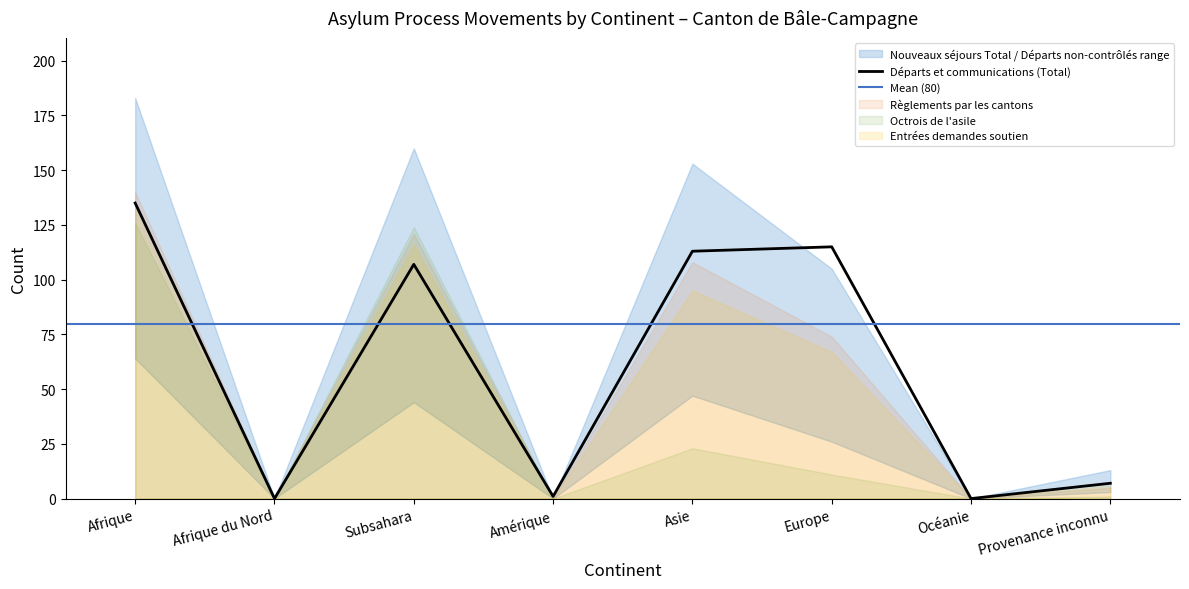

What is the difference between the maximum and second lowest values in the Nouveaux séjours Total series?

183